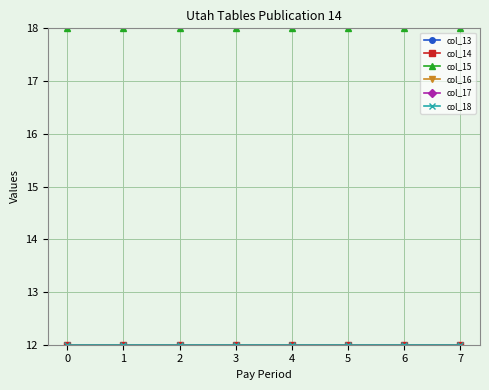

Which has a higher value, 4 or 6?

4